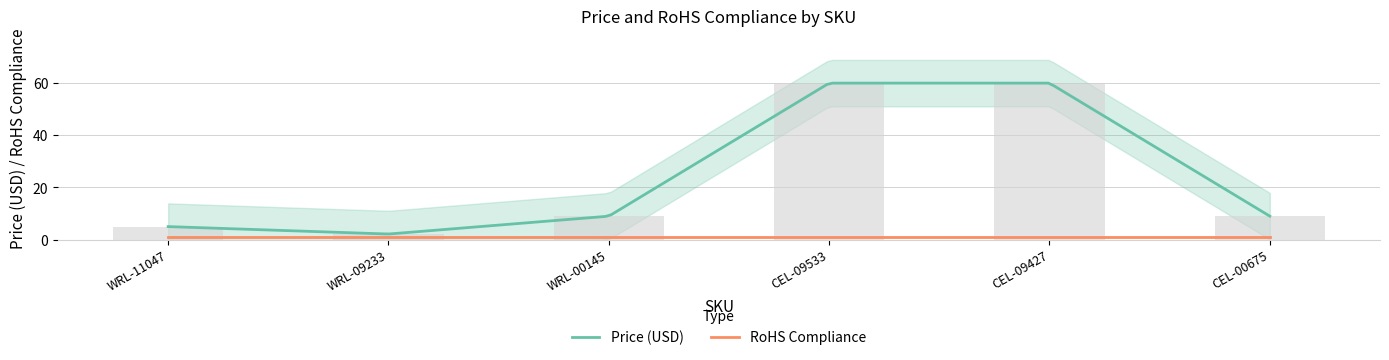

Which label corresponds to the largest value in the chart?

CEL-09533